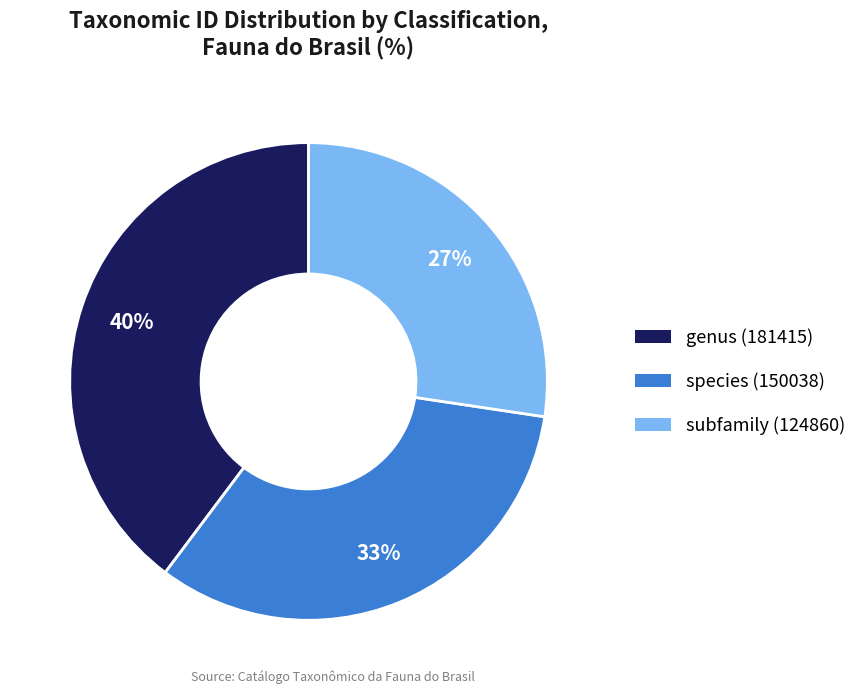

The subfamily (124860) slice represents 27% of the pie. True or false?

True